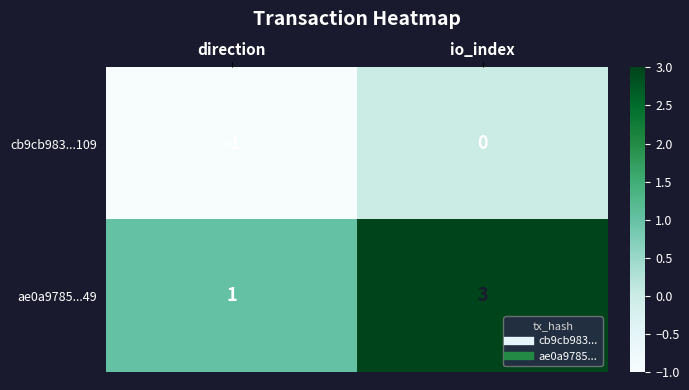

At which label is ae0a9785...49 closest to 2?

direction